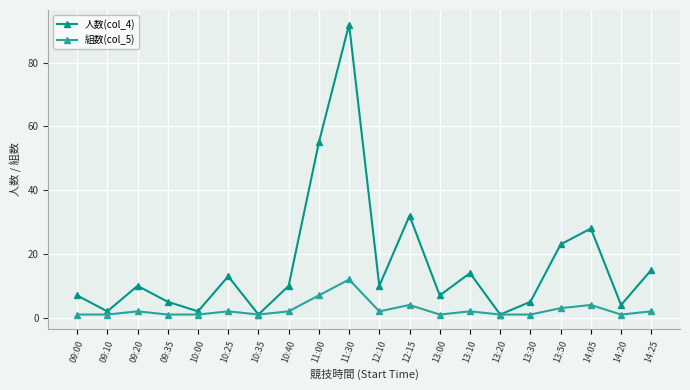

True or false: 人数(col_4) has more than 2 interior local peaks.

True